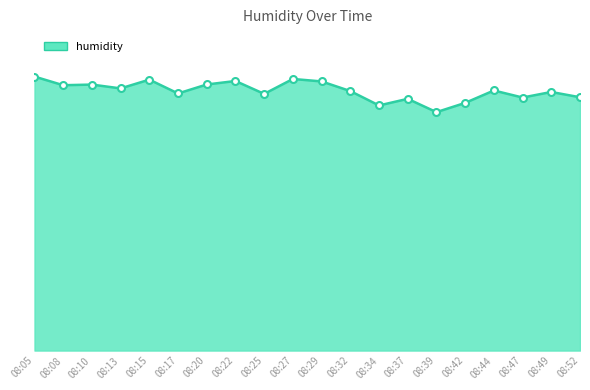

At which category does the data reach its first local valley?

08:08